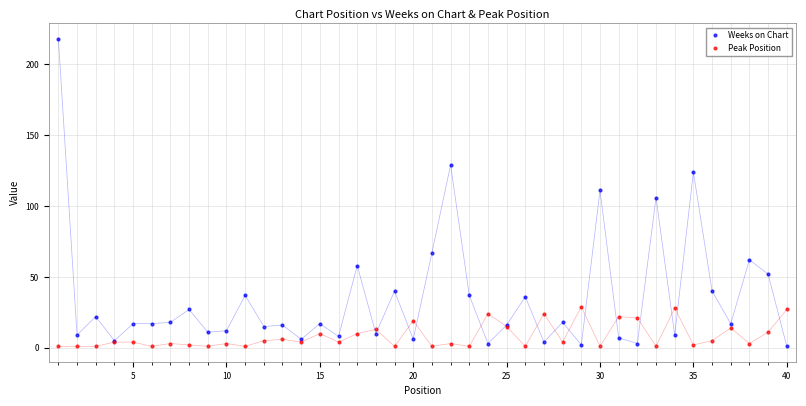

Rank the series by their maximum value, from highest to lowest.

Weeks on Chart, Peak Position